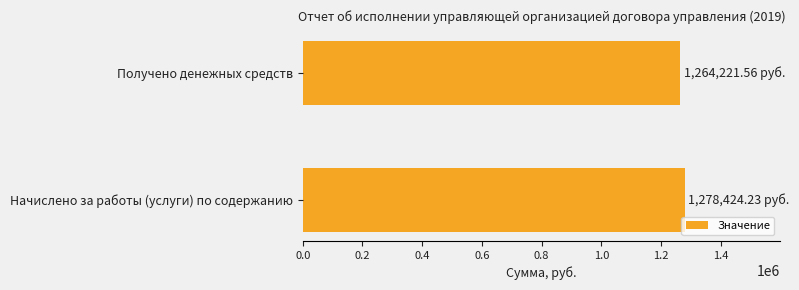

What is the sum of the values at Начислено за работы (услуги) по содержанию and Получено денежных средств?

2542645.8